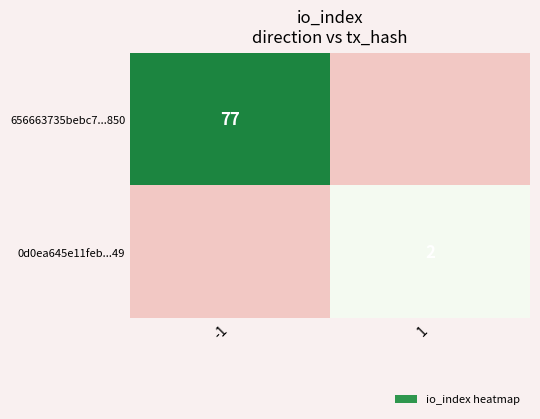

How many data points does each series have?

2